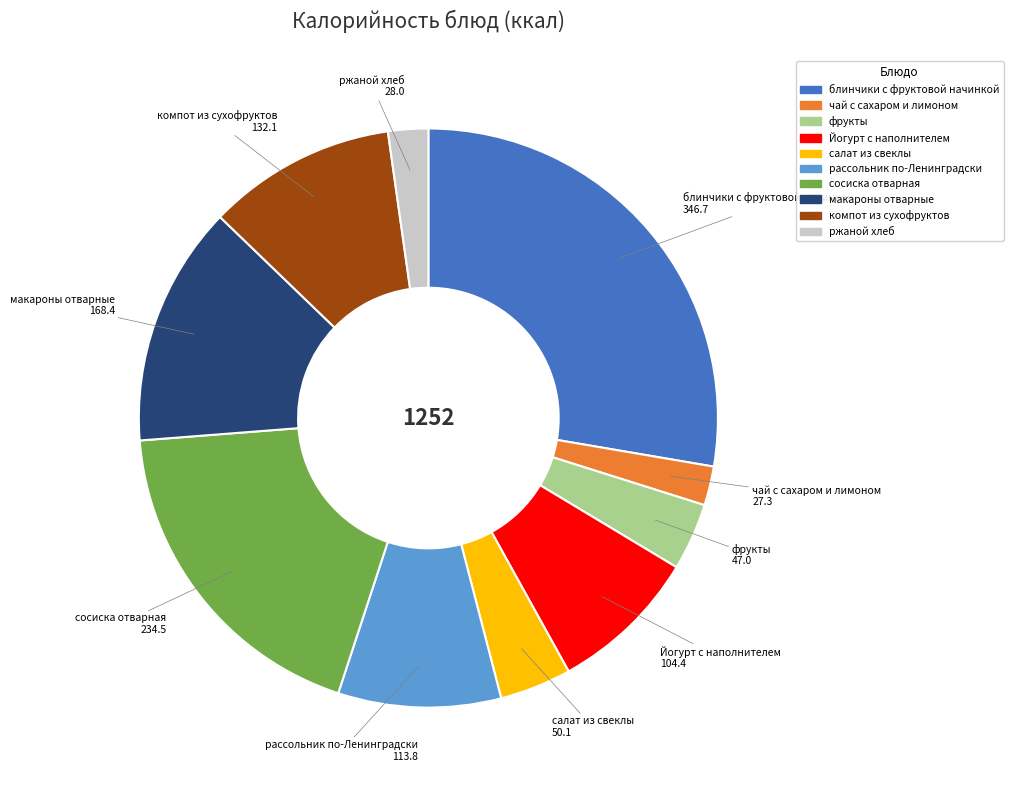

Which category has the biggest portion of the pie?

блинчики с фруктовой начинкой